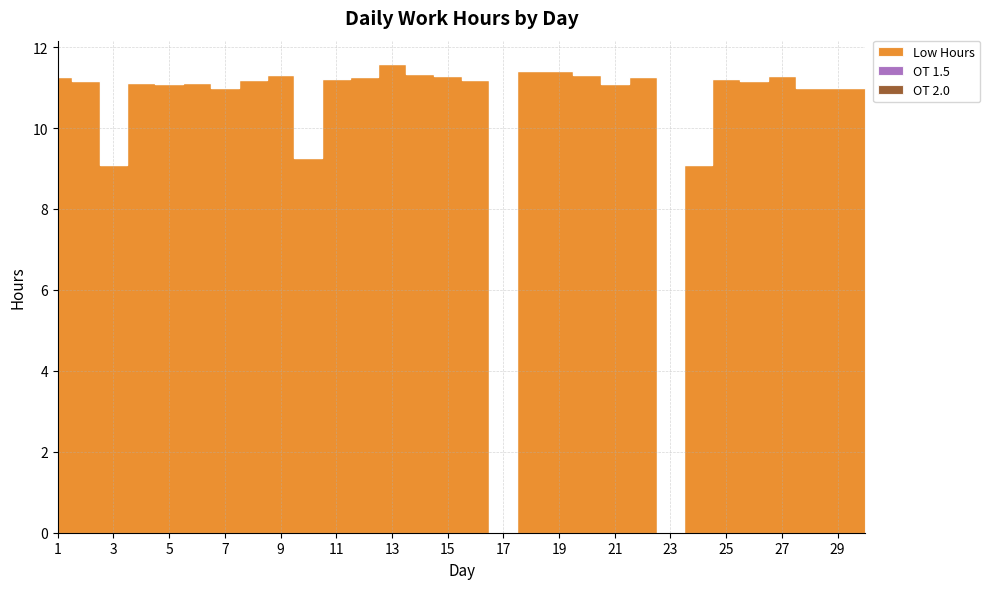

What is the total value across all series at 28?

11.0